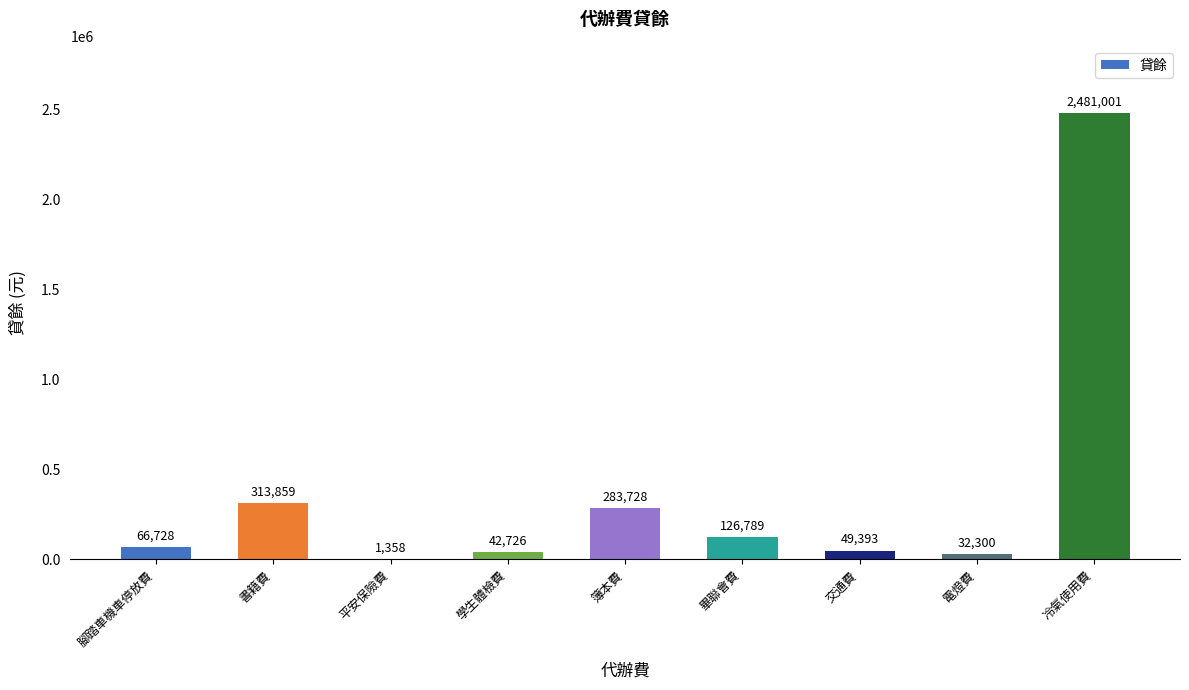

What is the change in value from 腳踏車機車停放費 to 書籍費?

+247131